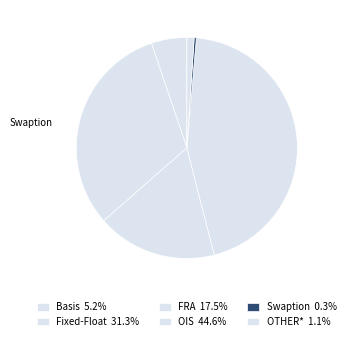

Which slice is the smallest?

Swaption